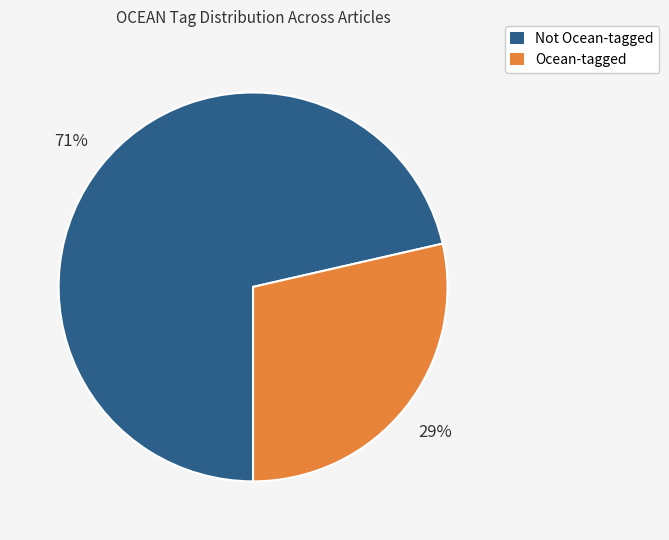

Combined, do Ocean-tagged and Not Ocean-tagged account for over 50%?

Yes